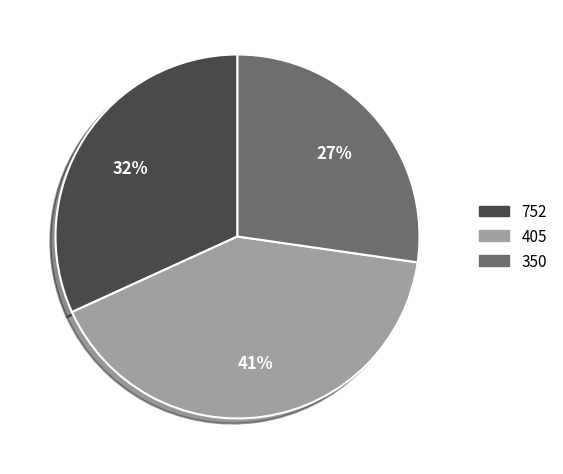

To the nearest percent, what is the combined percentage of 405 and 350?

68%